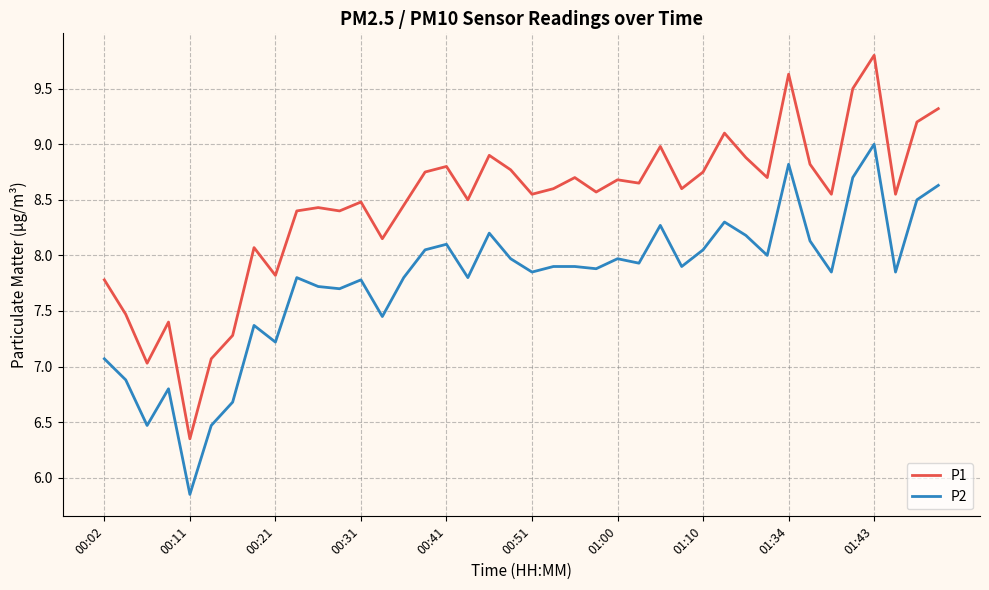

Which series has the largest range (max minus min)?

P1